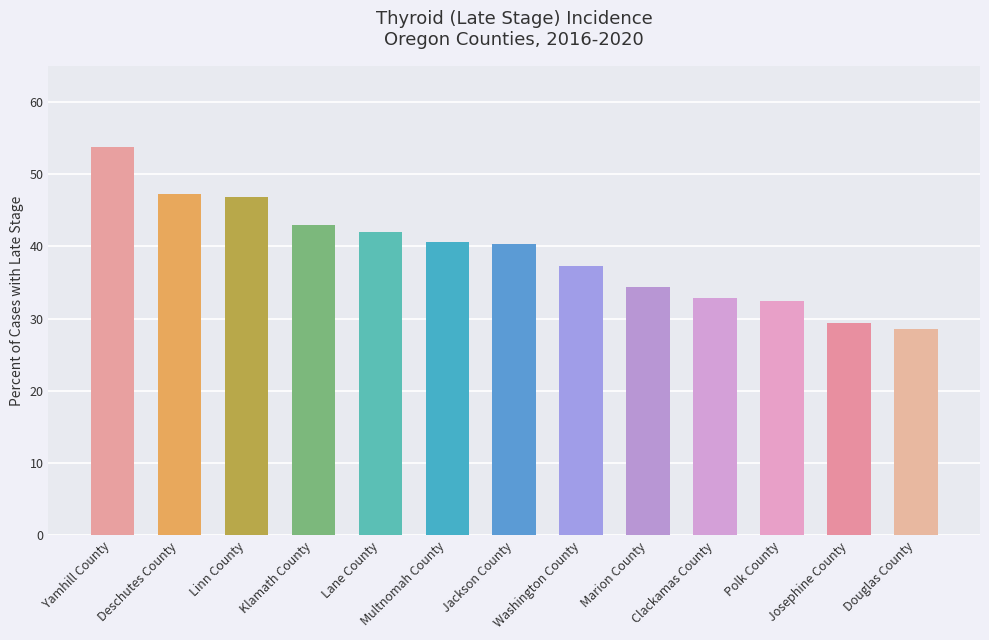

What is the label of the 3rd bar from the right?

Polk County